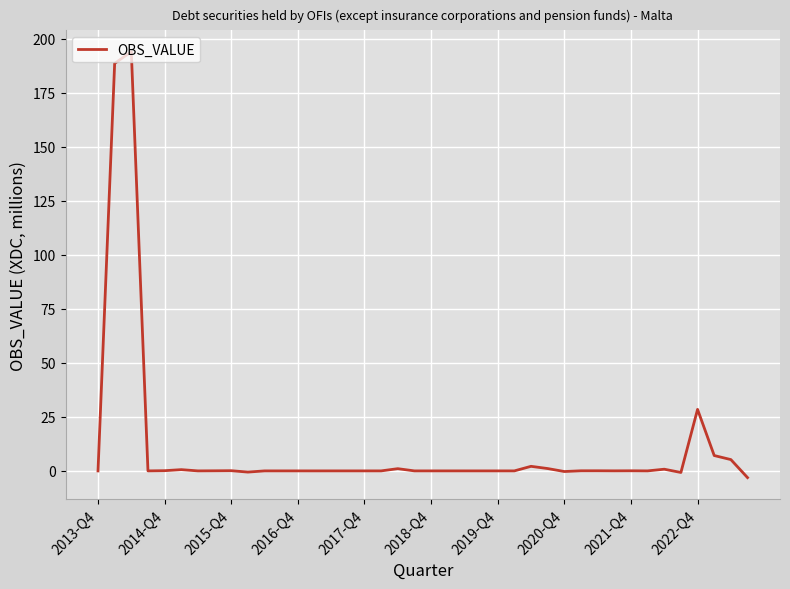

What is the maximum value shown in the chart?

194.0